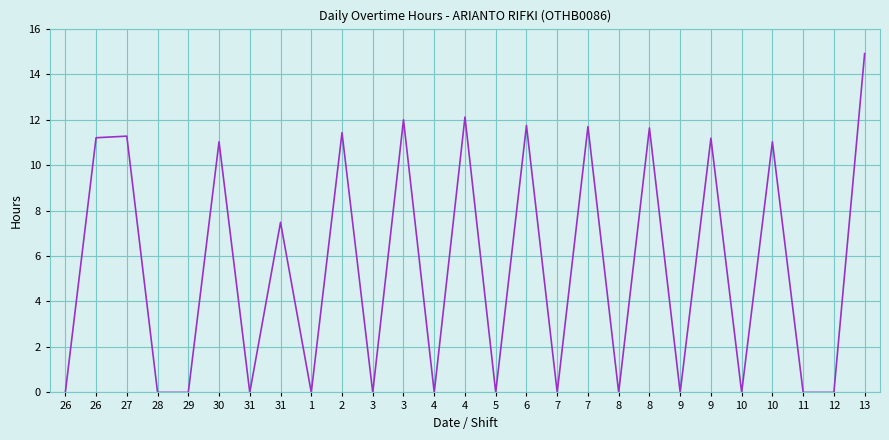

The chart shows a value of 17.9 at 9. True or false?

False